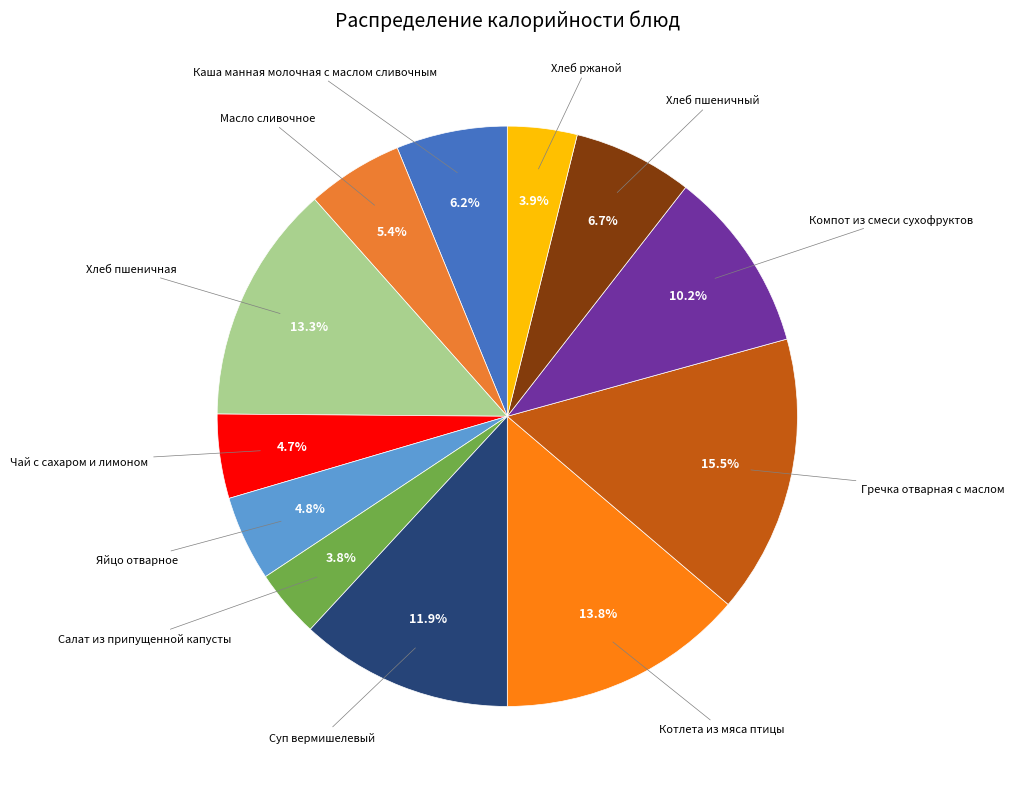

How many segments does this pie chart have?

12